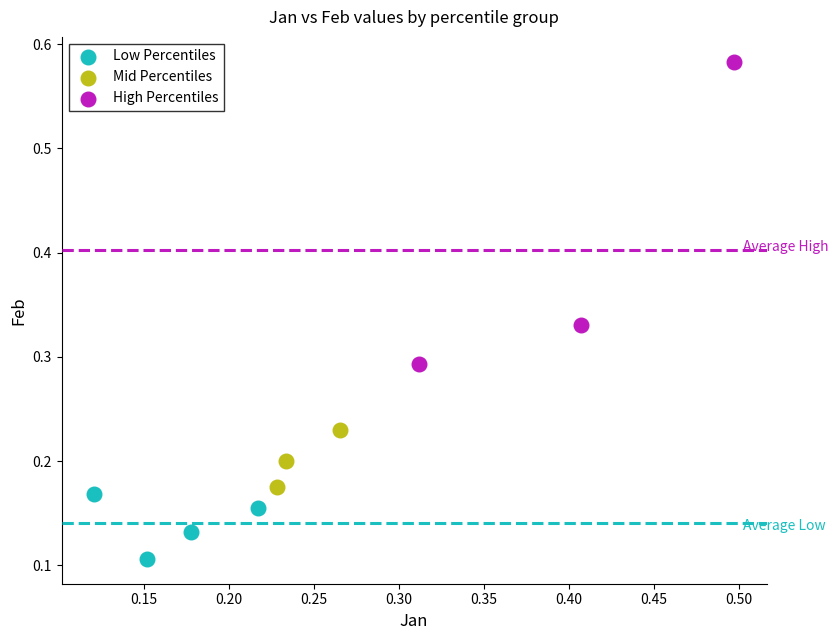

Which series has the largest Y range (max minus min)?

High Percentiles